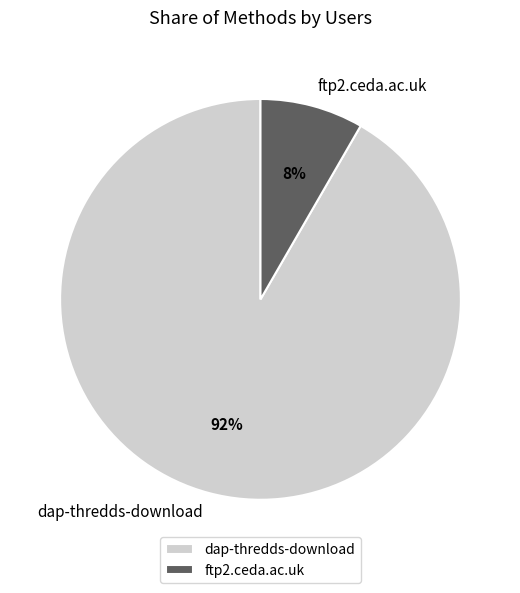

Do ftp2.ceda.ac.uk and dap-thredds-download together represent more than half of the pie?

Yes